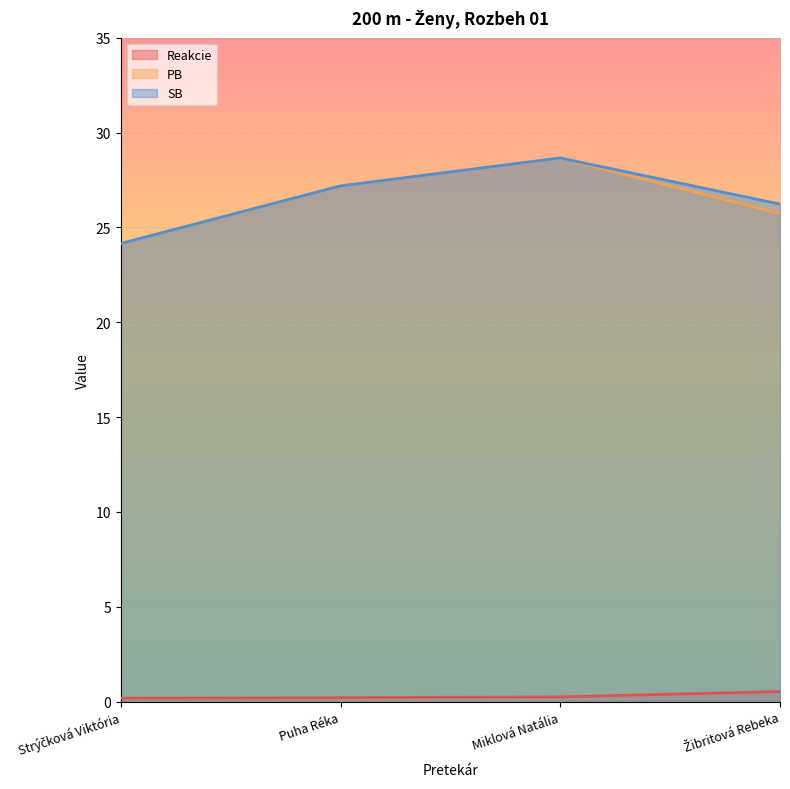

What are all the series names shown in the legend?

Reakcie, PB, SB